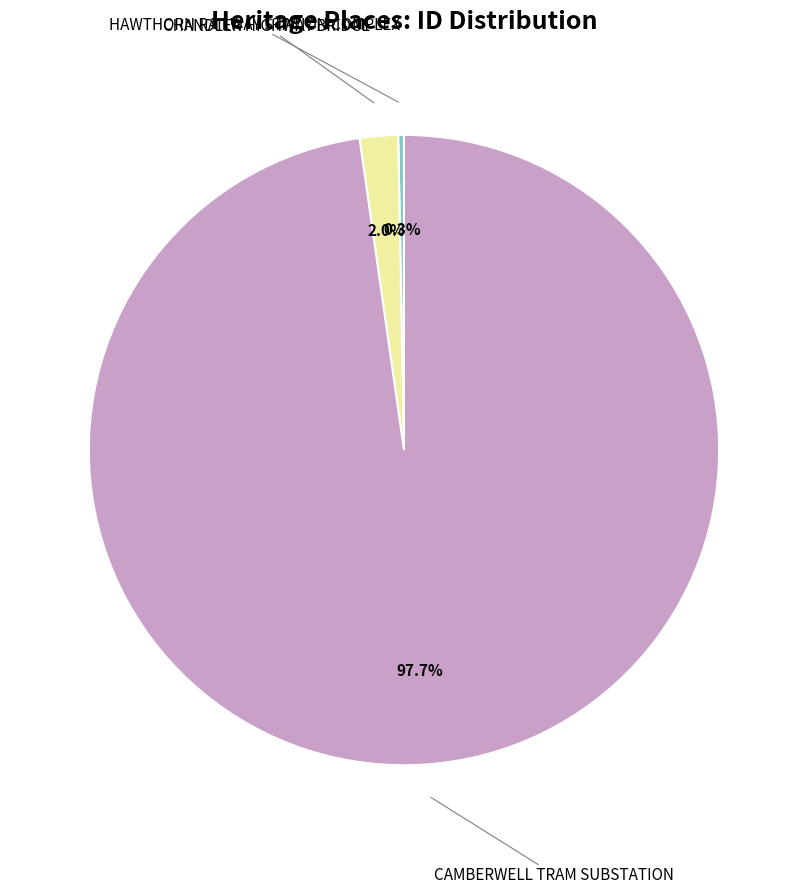

Is there a majority slice in this chart?

Yes